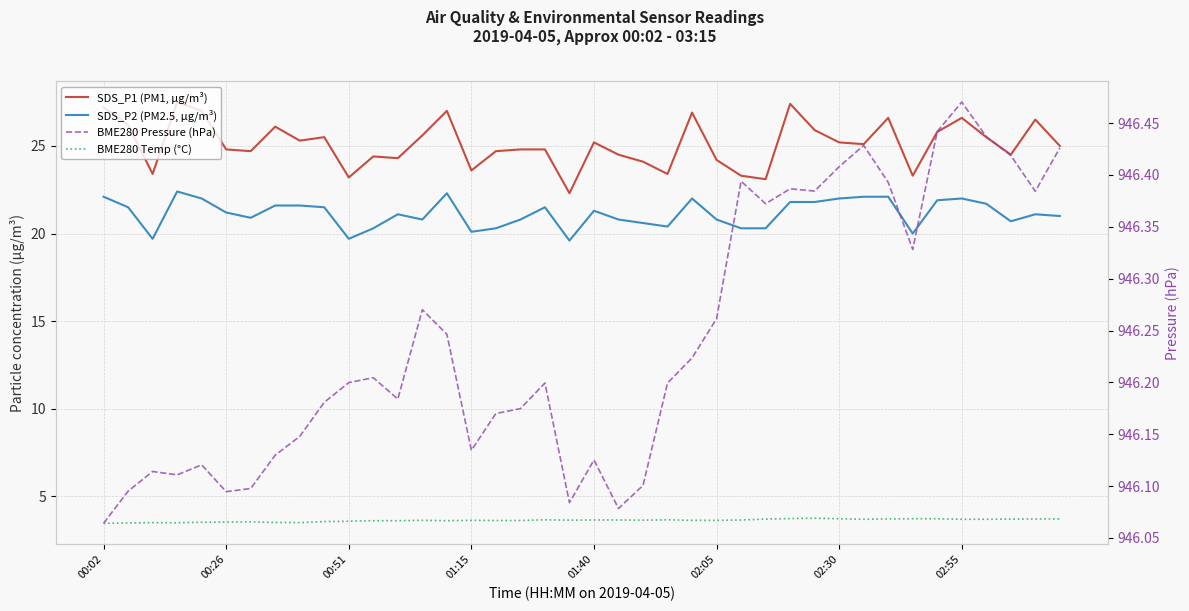

Which series has the largest range (max minus min)?

SDS_P1 (PM1, µg/m³)